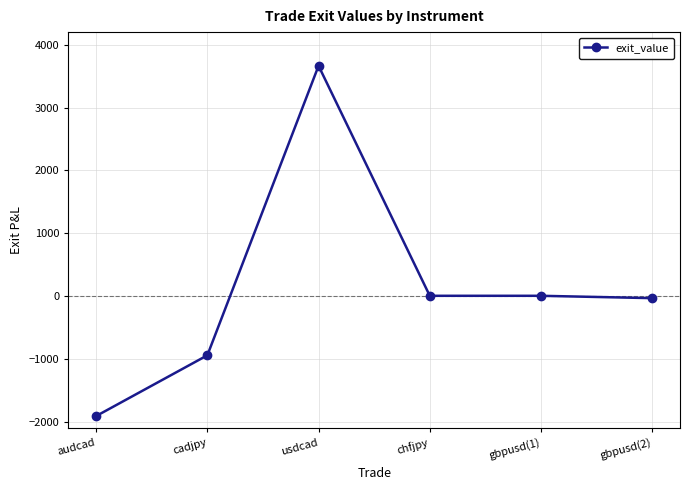

Is it true that the value at audcad is -2820.0?

False